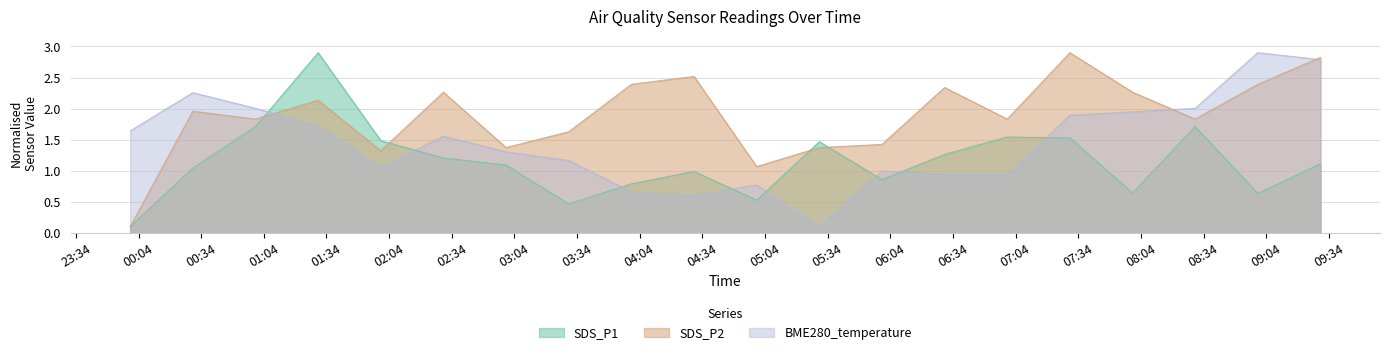

How many values in the SDS_P2 series are below 1?

1